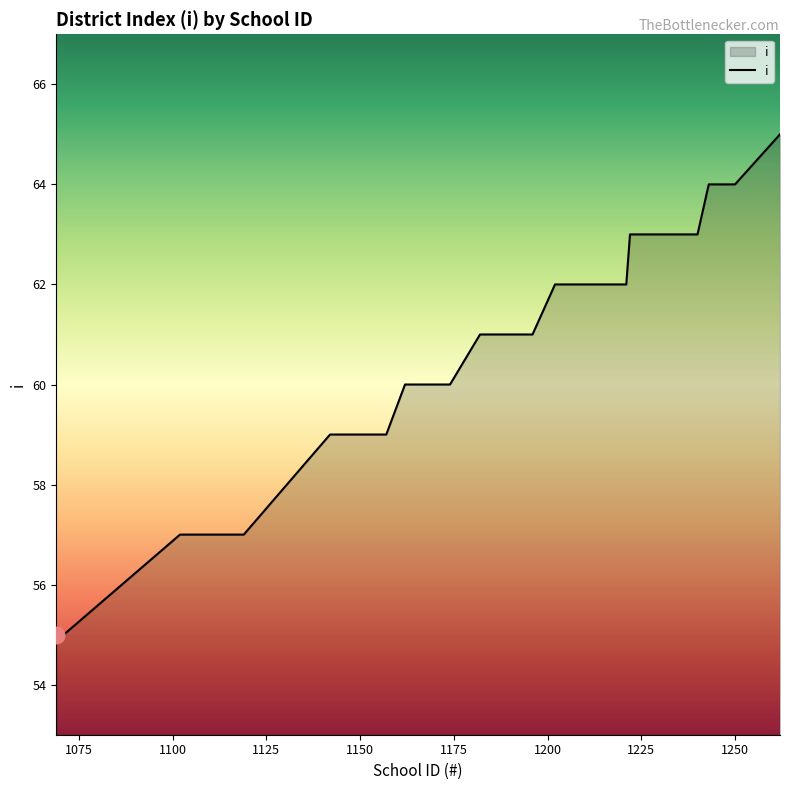

What is the greatest value displayed?

65